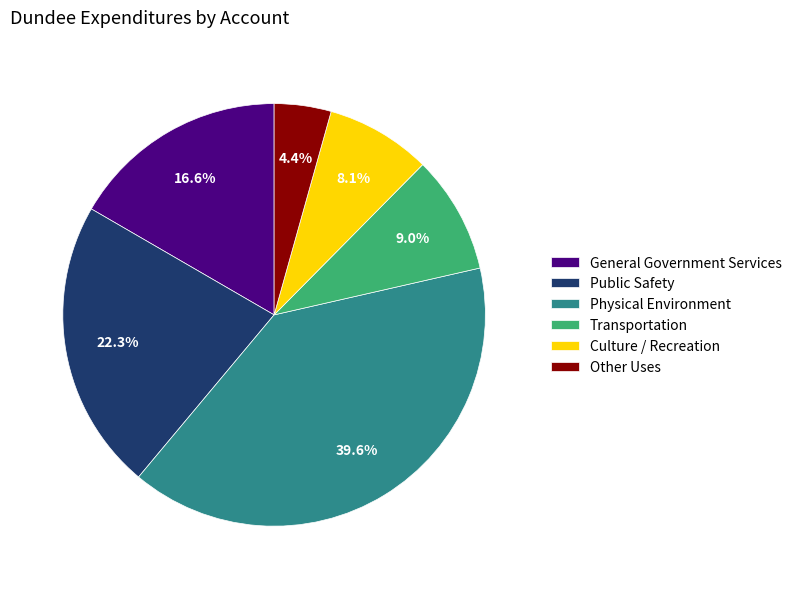

Count the number of slices in the pie.

6